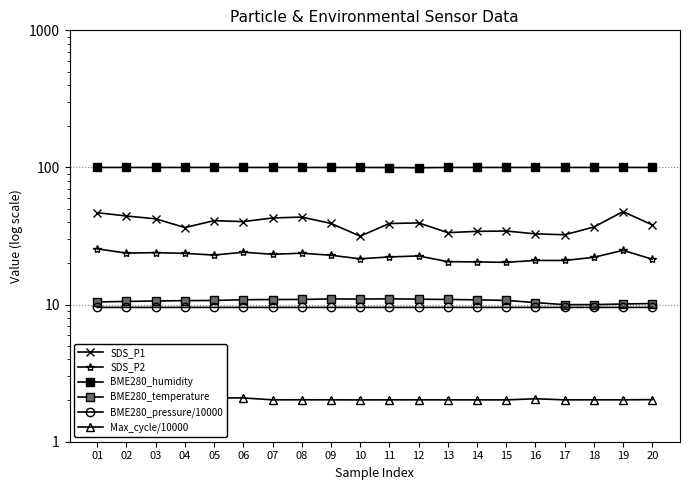

Where is SDS_P2 nearest to the value 22?

18